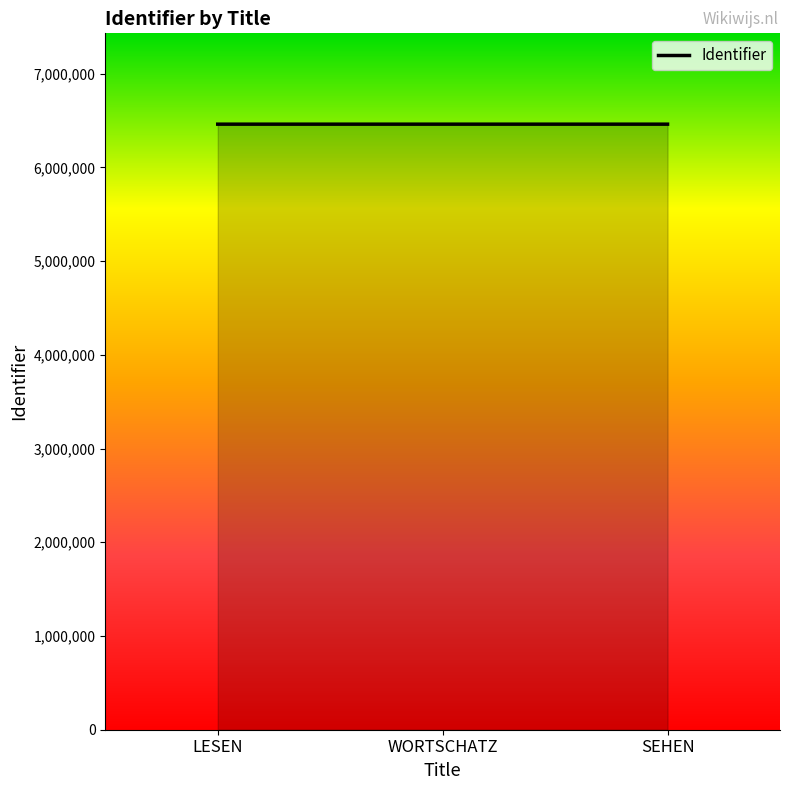

Approximately how many times larger is the value at LESEN compared to WORTSCHATZ?

1.0